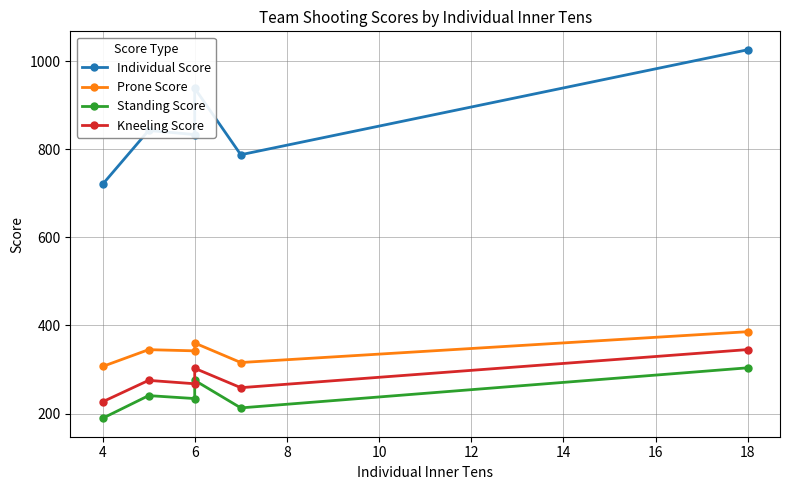

Rank the series at 4 from highest to lowest value.

Individual Score, Prone Score, Kneeling Score, Standing Score